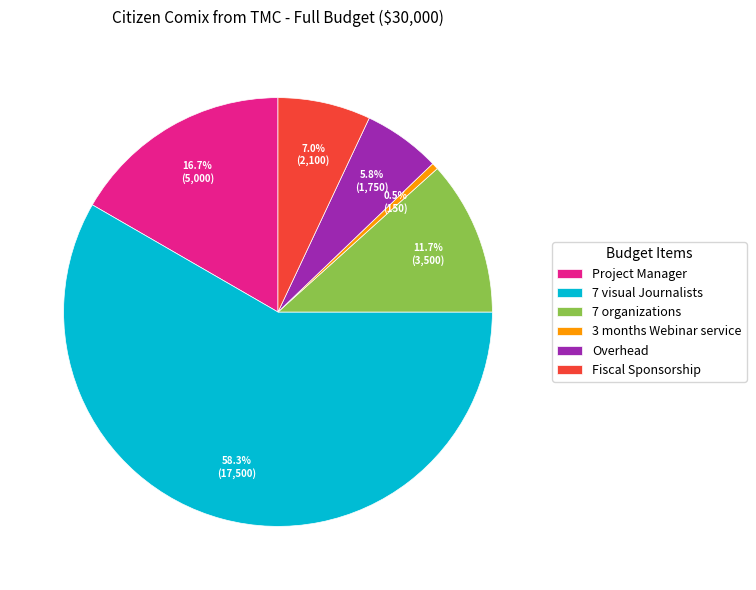

Does any single category account for the majority?

Yes